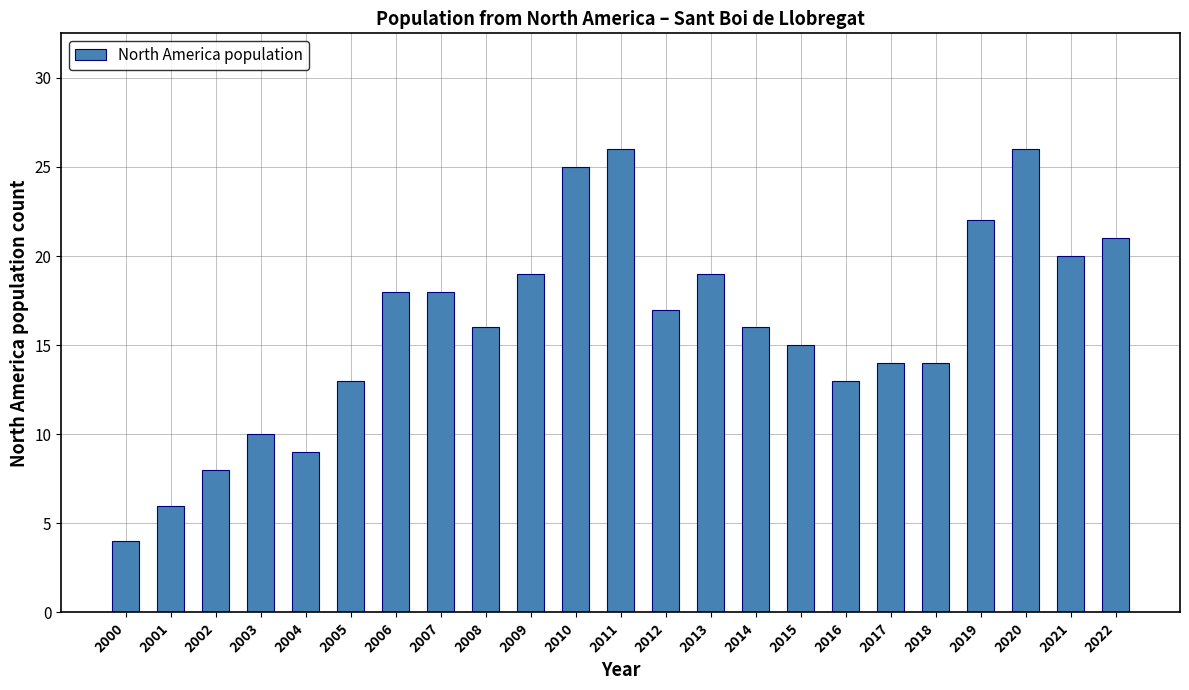

What is the value of the 23rd bar from the left?

21